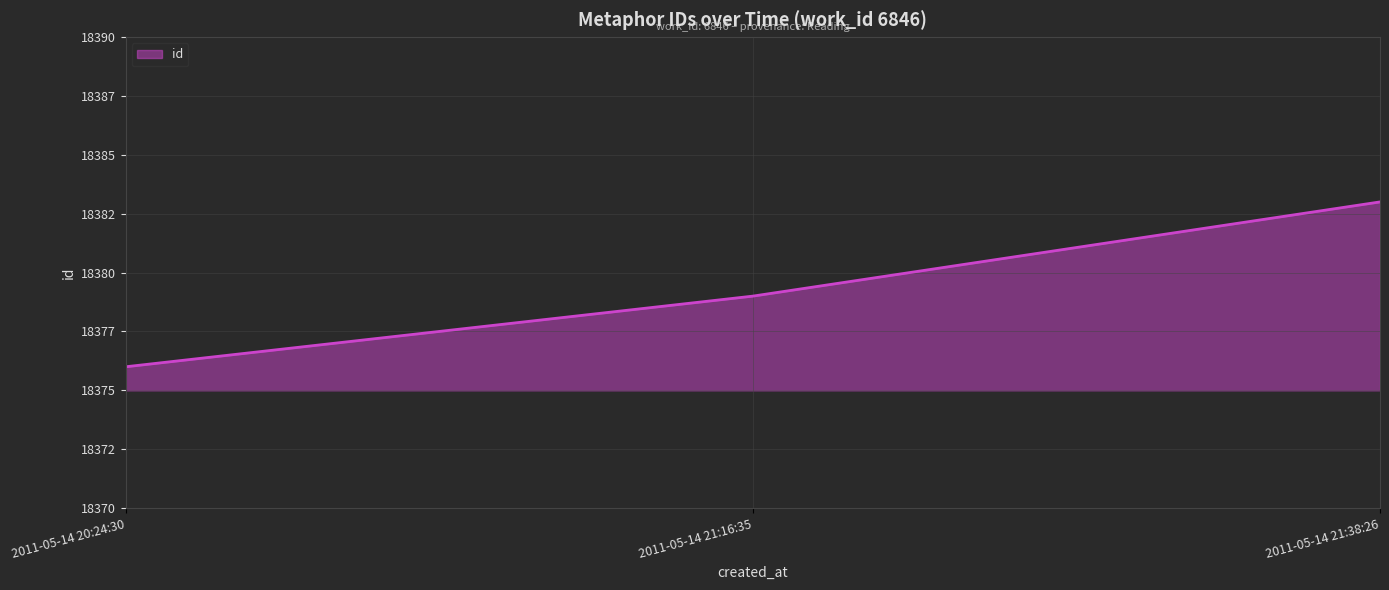

Approximately how many times larger is the value at 2011-05-14 21:38:26 compared to 2011-05-14 21:16:35?

1.0